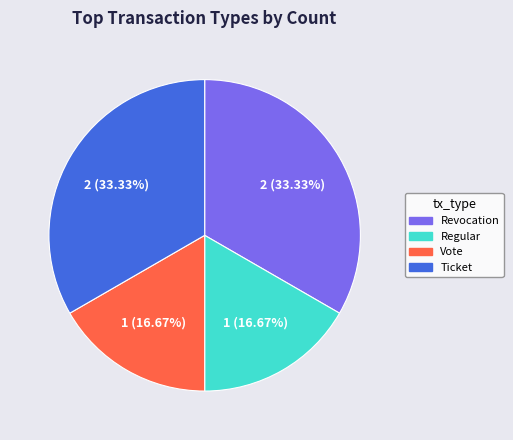

How many segments does this pie chart have?

4